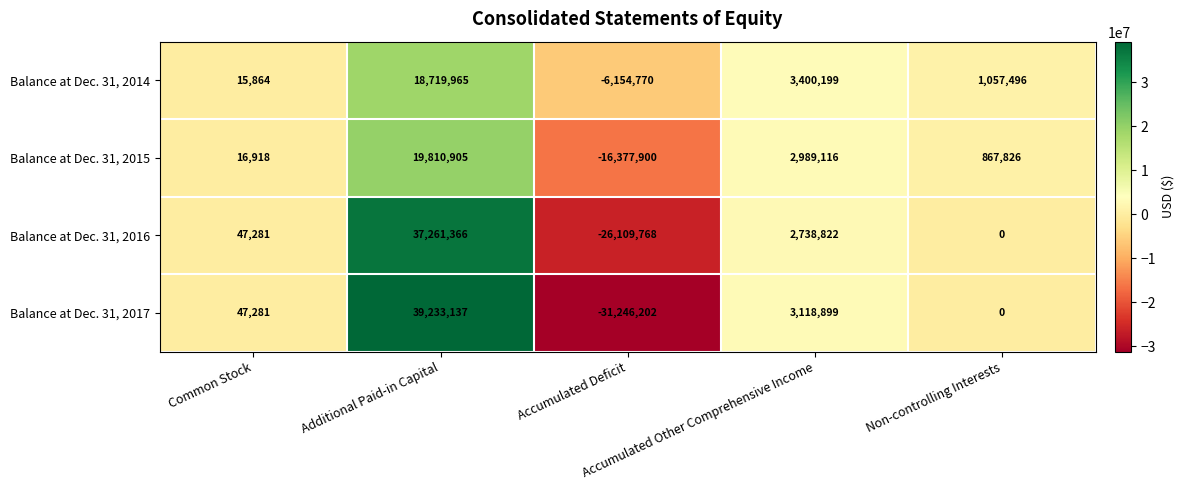

What is the difference between the second highest and second lowest values in the Balance at Dec. 31, 2014 series?

3384335